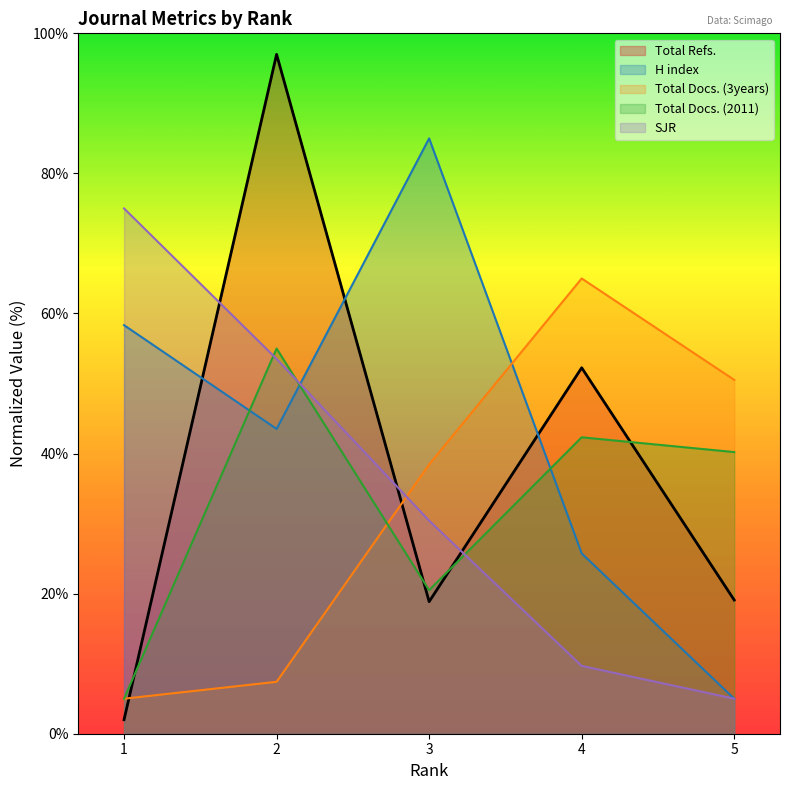

Reading right to left, what are all the values shown in this chart?

SJR: 5=5.0	4=9.7	3=30.4	2=53.5	1=75.0
H index: 5=5.0	4=25.7	3=85.0	2=43.5	1=58.3
Total Docs. (2011): 5=40.2	4=42.3	3=20.5	2=55.0	1=5.0
Total Docs. (3years): 5=50.5	4=65.0	3=38.4	2=7.4	1=5.0
Total Refs.: 5=19.1	4=52.2	3=18.9	2=97.0	1=2.0